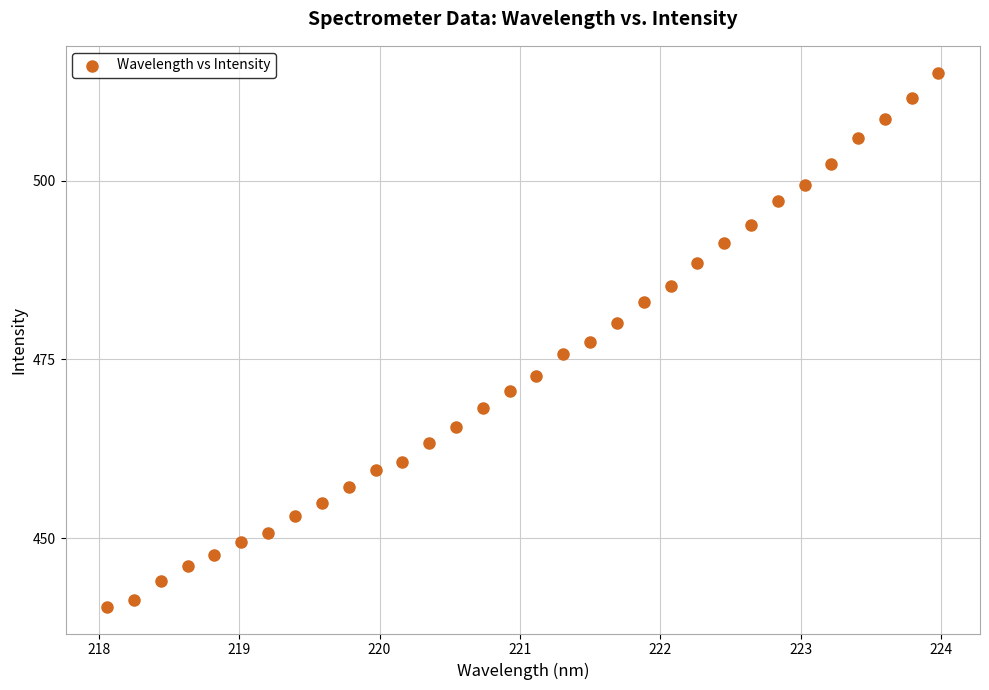

What is the range of X values (max minus min)?

5.9